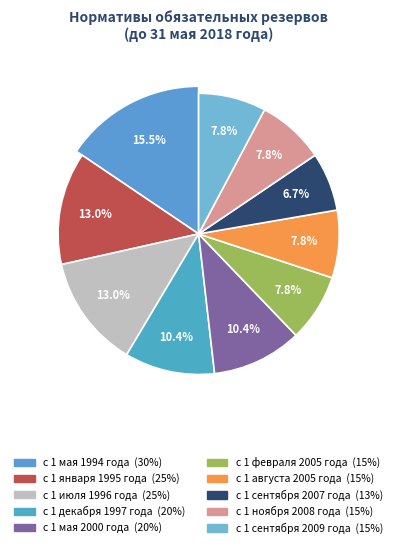

To the nearest percent, what is the average slice percentage?

10%